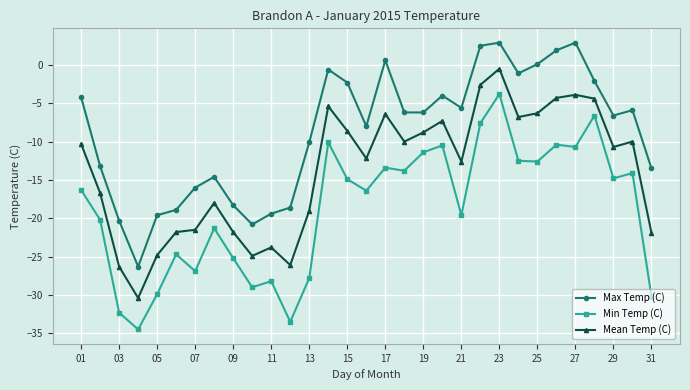

In Min Temp (C), how many points are lower than both neighbors (excluding endpoints)?

10